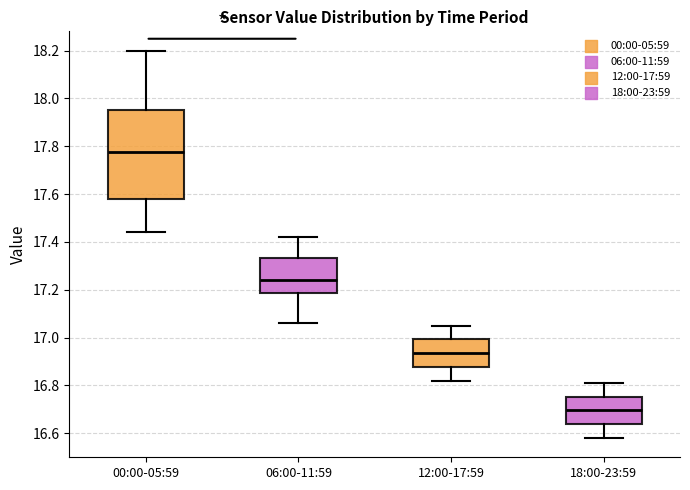

Reading left to right, transcribe this box plot: for each box, give where its median line is, the range the box spans, and where its two whiskers end, as read against the y-axis. The values are not printed on the chart, so give them approximately, as read against the axis.

00:00-05:59: median 17.78, box 17.58 to 17.96, whiskers 17.44 to 18.20
06:00-11:59: median 17.24, box 17.18 to 17.34, whiskers 17.06 to 17.42
12:00-17:59: median 16.94, box 16.88 to 17.00, whiskers 16.82 to 17.06
18:00-23:59: median 16.70, box 16.64 to 16.76, whiskers 16.58 to 16.82